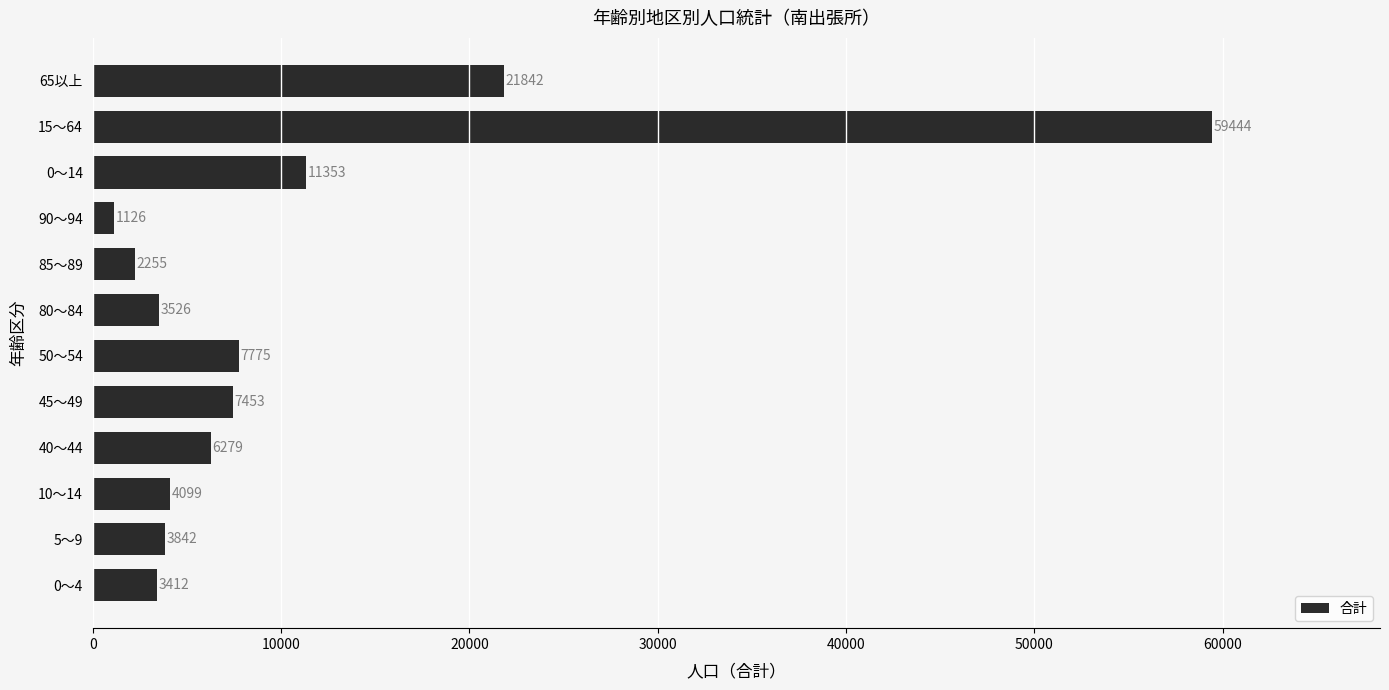

What is the difference between the values at 40～44 and 10～14?

2180